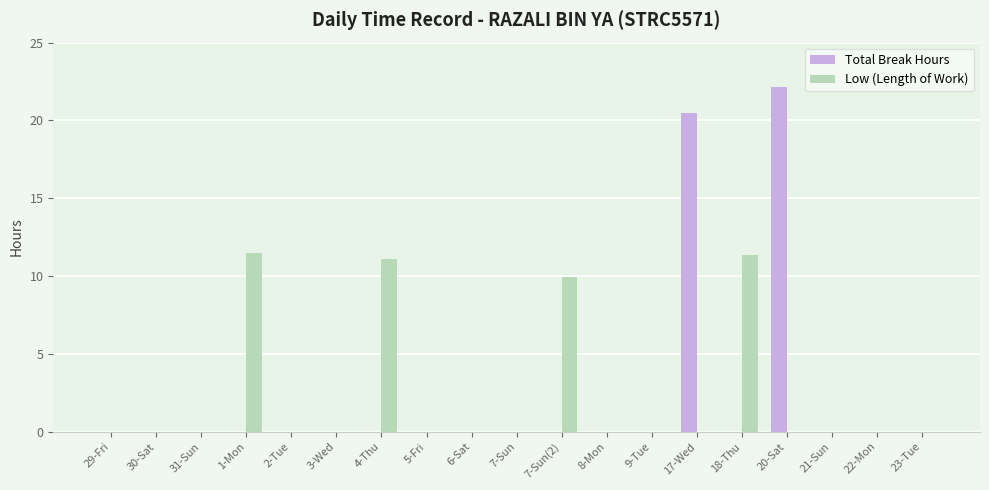

Which series changed the most between 4-Thu and 8-Mon?

Low (Length of Work)